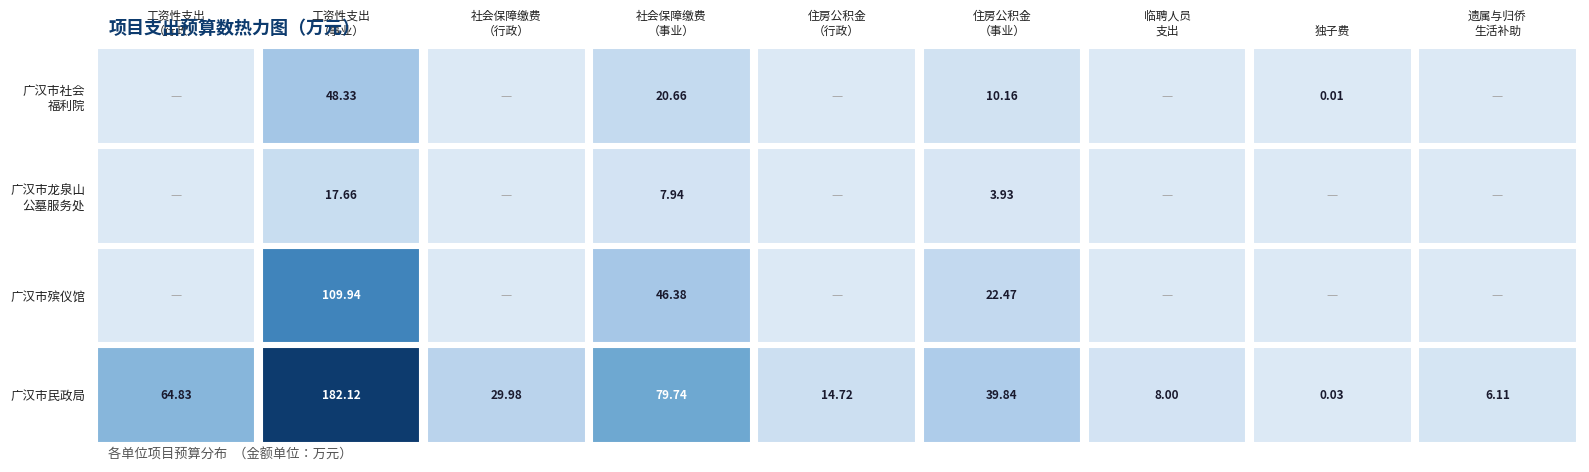

At which label does 318503-广汉市殡仪馆 reach its minimum?

工资性支出（行政）